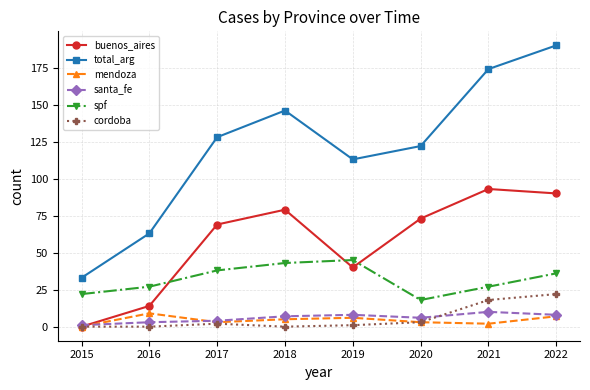

True or false: total_arg and santa_fe intersect in this chart.

False